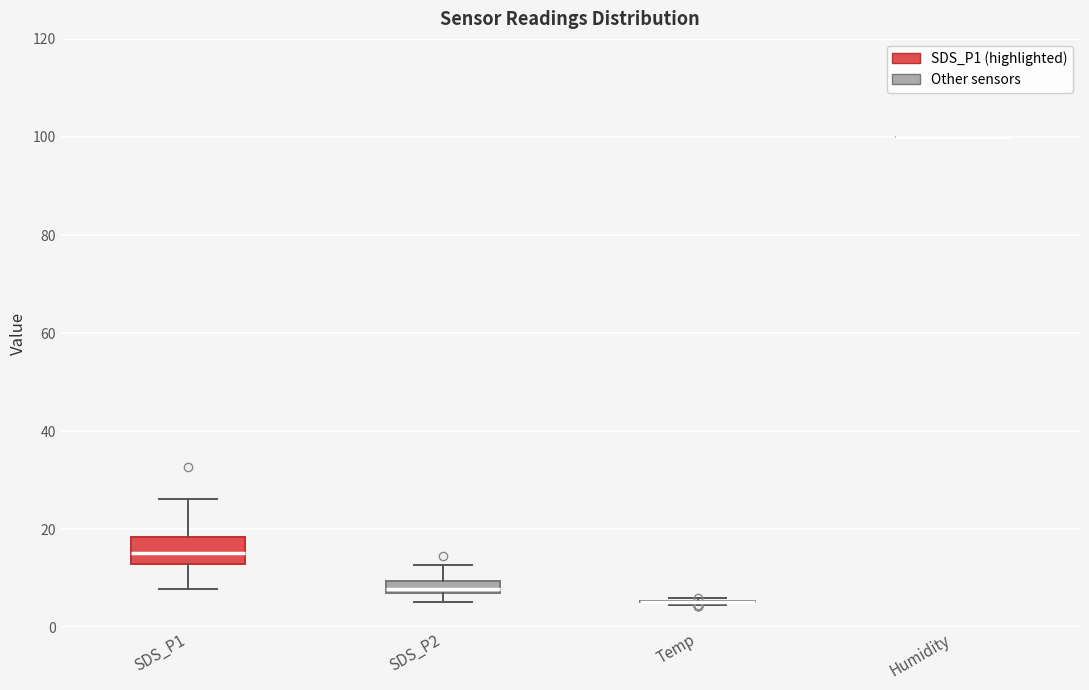

Comparing the boxes themselves (not the whiskers), which one is the tallest?

SDS_P1